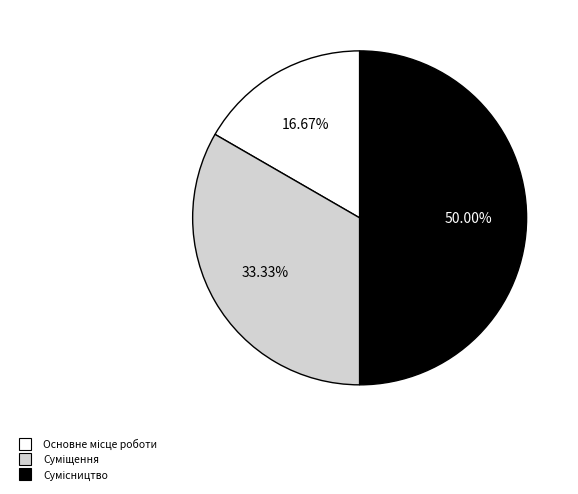

Rank the categories by value from highest to lowest.

Сумісництво, Суміщення, Основне місце роботи